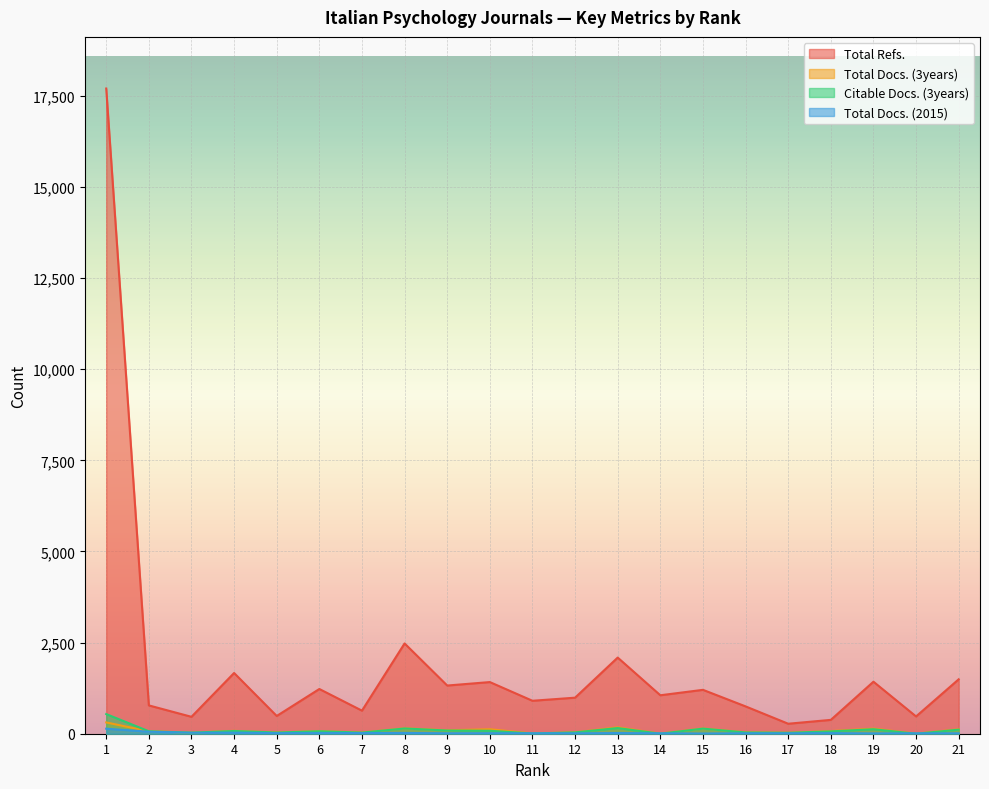

What is the value of the Total Docs. (3years) point at the 15th from the left?

144